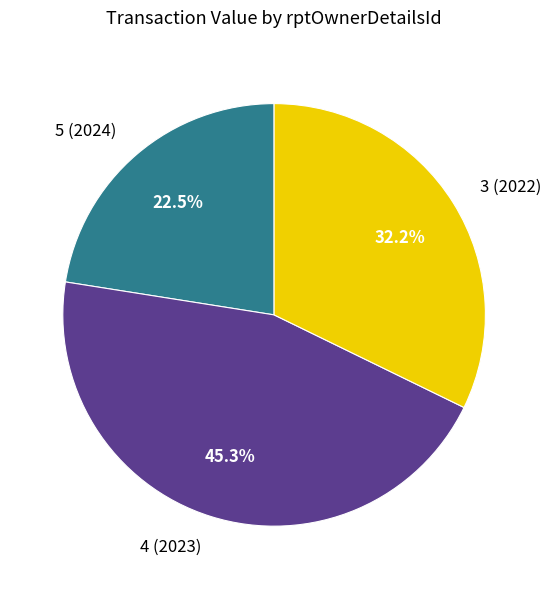

Rank the categories by value from lowest to highest.

5 (2024), 3 (2022), 4 (2023)